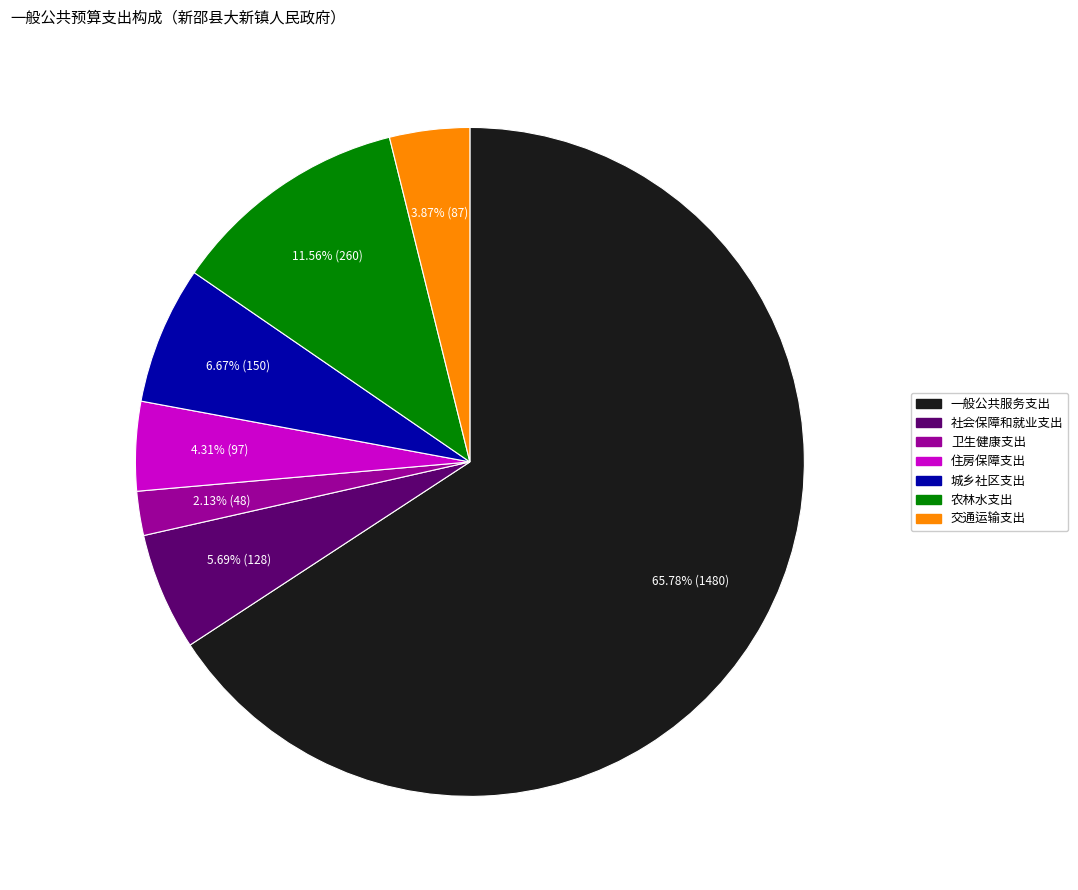

What percentage is the 卫生健康支出 slice, to the nearest percent?

2%